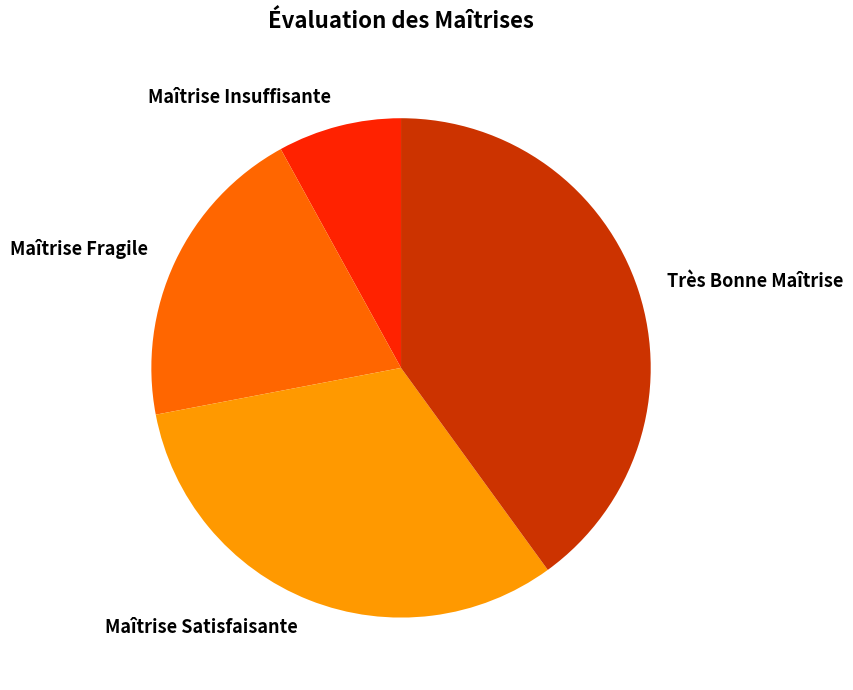

Approximately how many times larger is the value at Maîtrise Fragile compared to Maîtrise Satisfaisante?

0.6